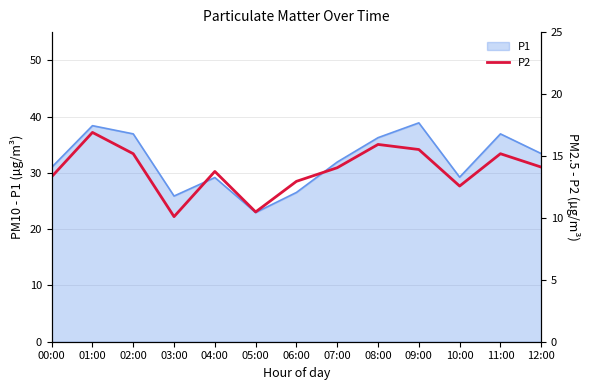

Where is the first local maximum?

01:00